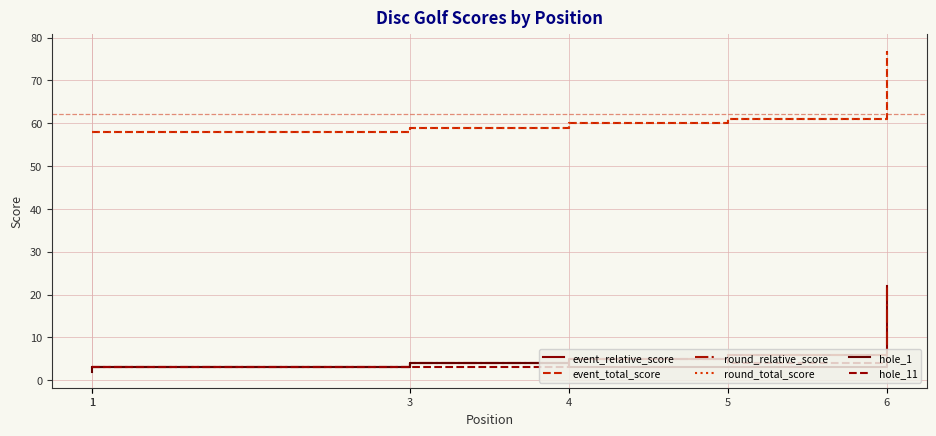

What is the approximate value of round_total_score at 5, to the nearest 10?

60